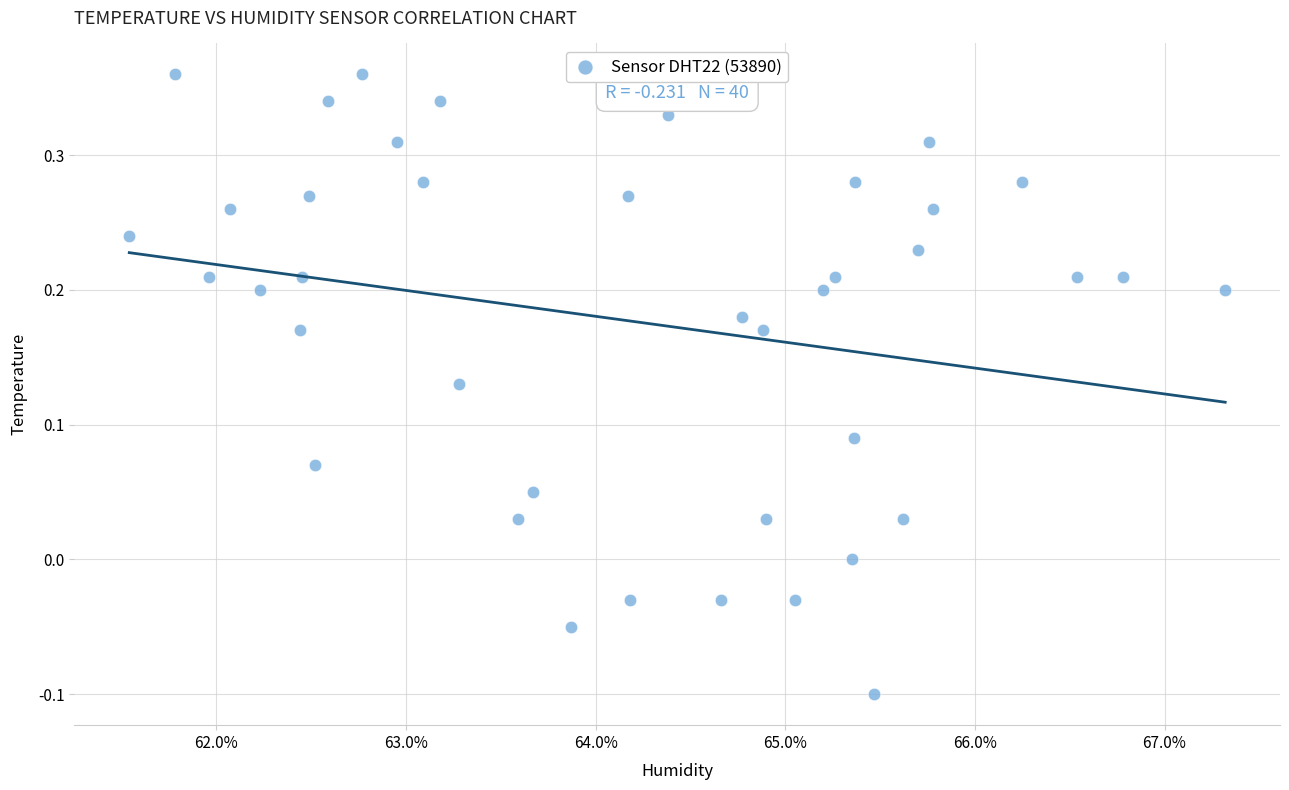

What is the range of Y values (max minus min)?

0.5